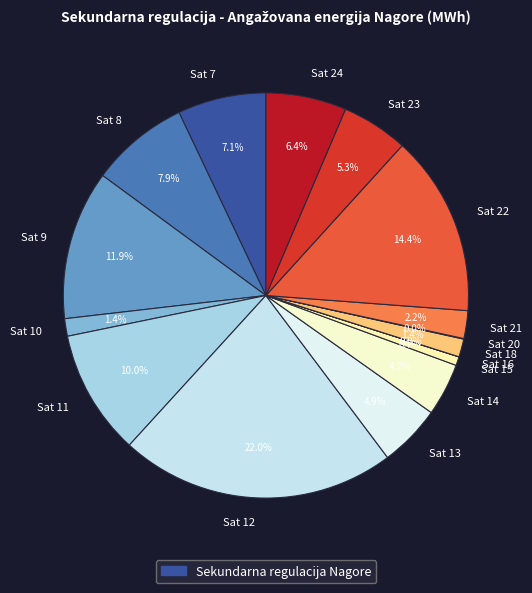

True or false: Sat 9 accounts for 12% of the total.

True